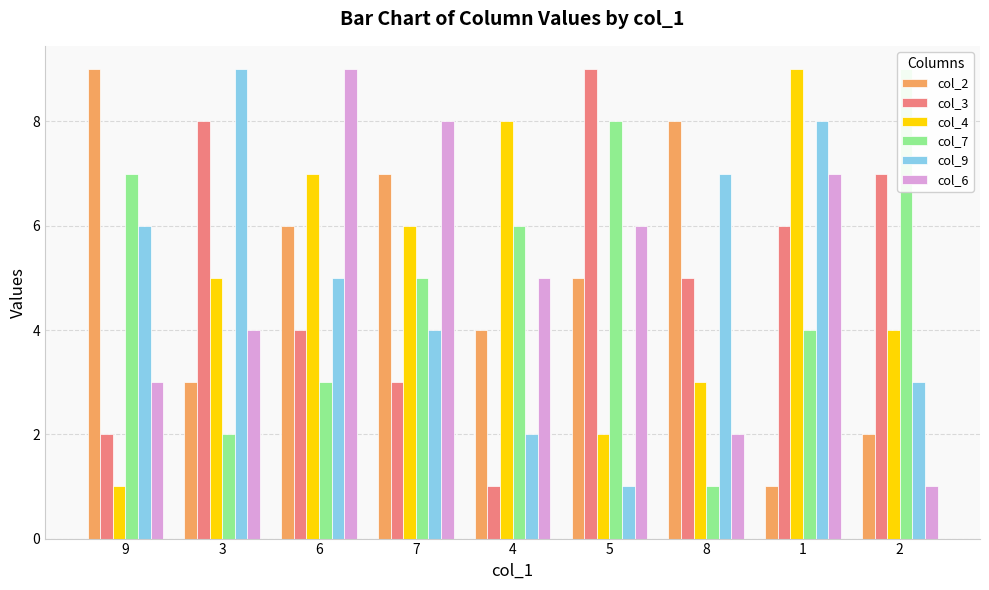

Between 9 and 5, which series saw the biggest shift?

col_3